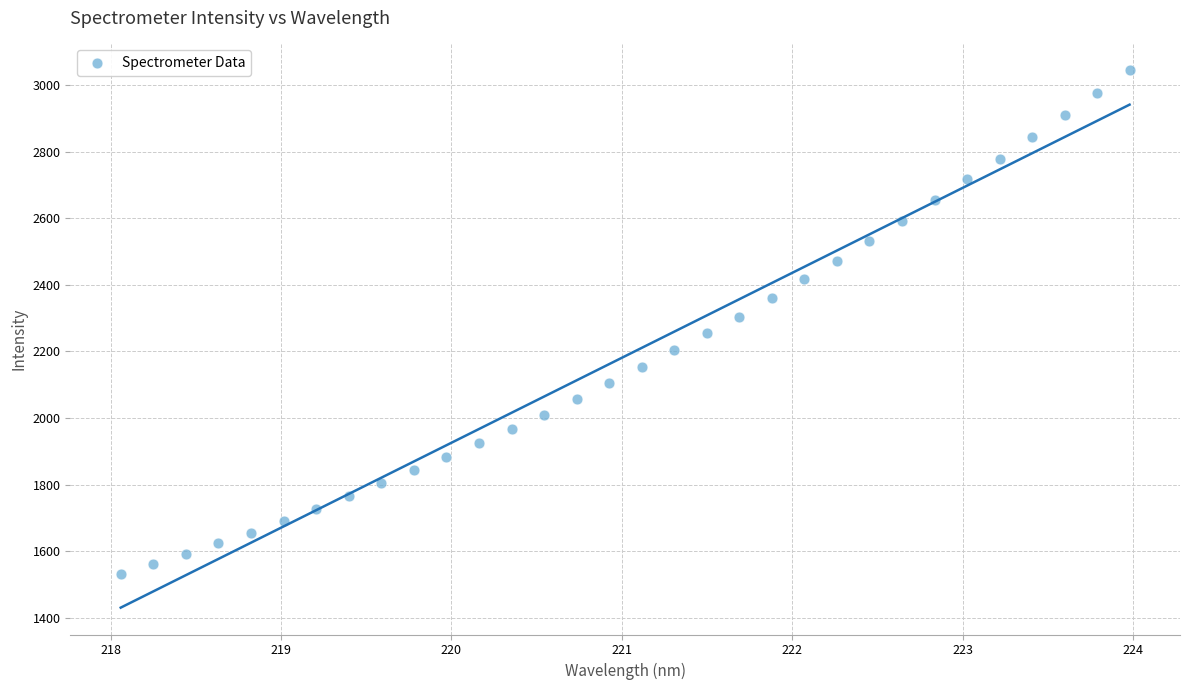

What is the range of X values (max minus min)?

5.9